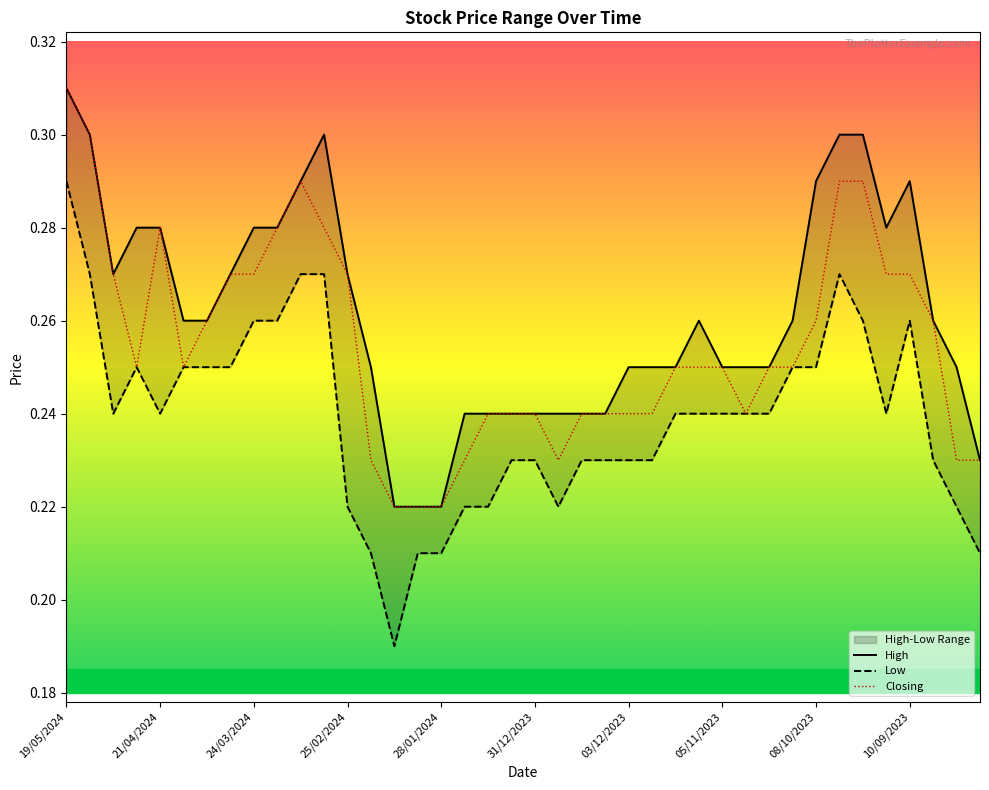

Which series has the widest spread of values?

Low